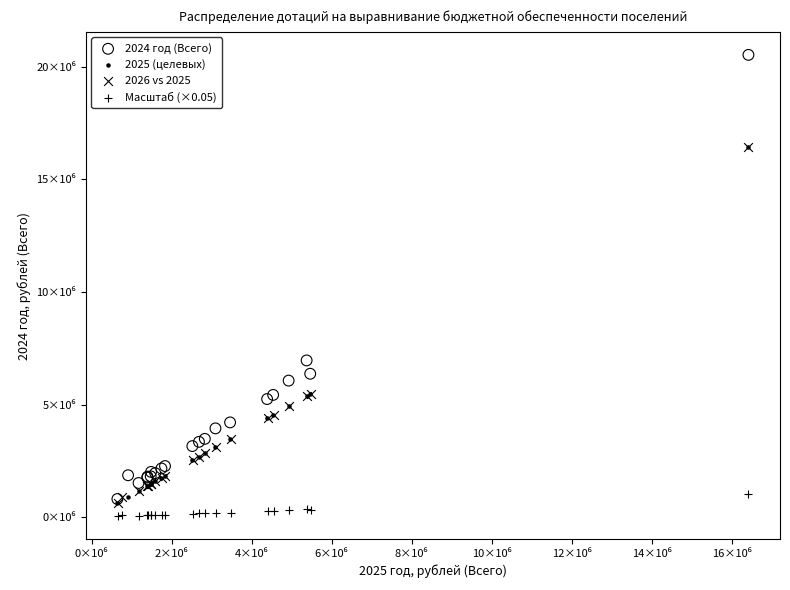

What are all the series names shown in the legend?

2024 год (Всего), 2025 (целевых), 2026 vs 2025, Масштаб (×0.05)